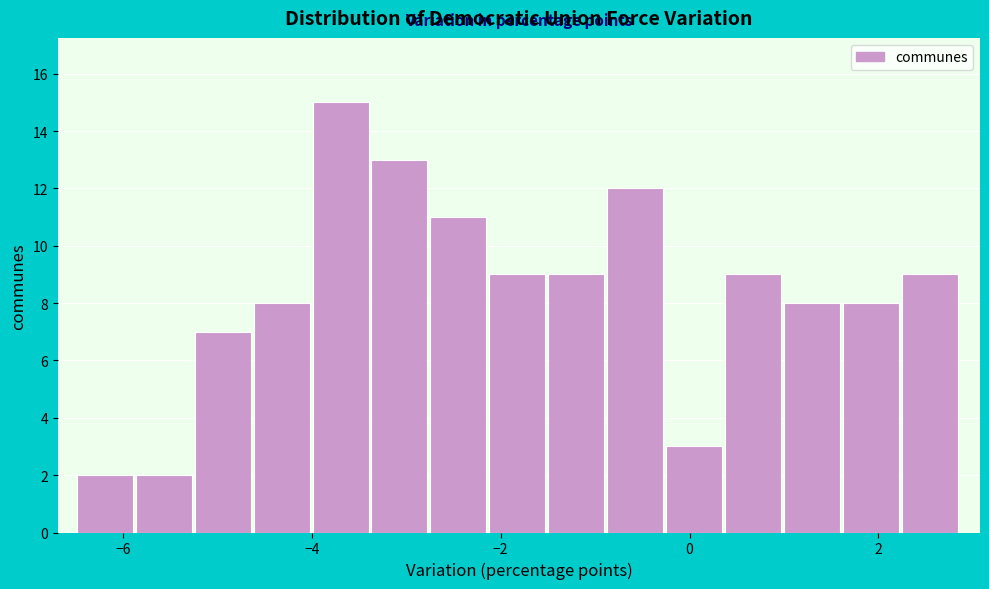

Around what value on the x-axis is the tallest bar? Give the approximate position of its centre, as read against the axis.

-3.6